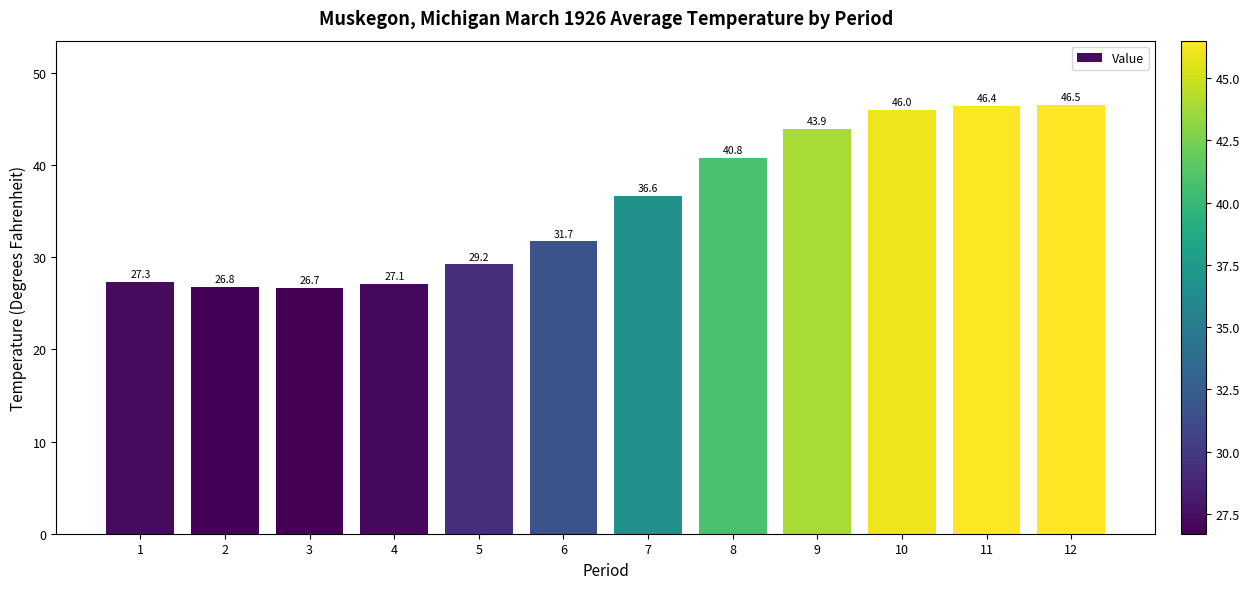

Reading left to right, list all the values displayed in this chart.

1=27.3	2=26.8	3=26.7	4=27.1	5=29.2	6=31.7	7=36.6	8=40.8	9=43.9	10=46.0	11=46.4	12=46.5